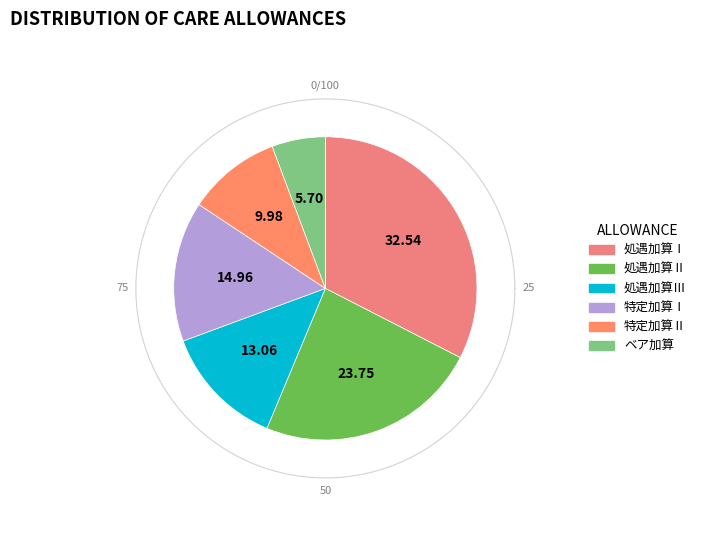

To the nearest percent, what is the difference between the 処遇加算Ⅲ and 処遇加算Ⅱ slice percentages?

11%